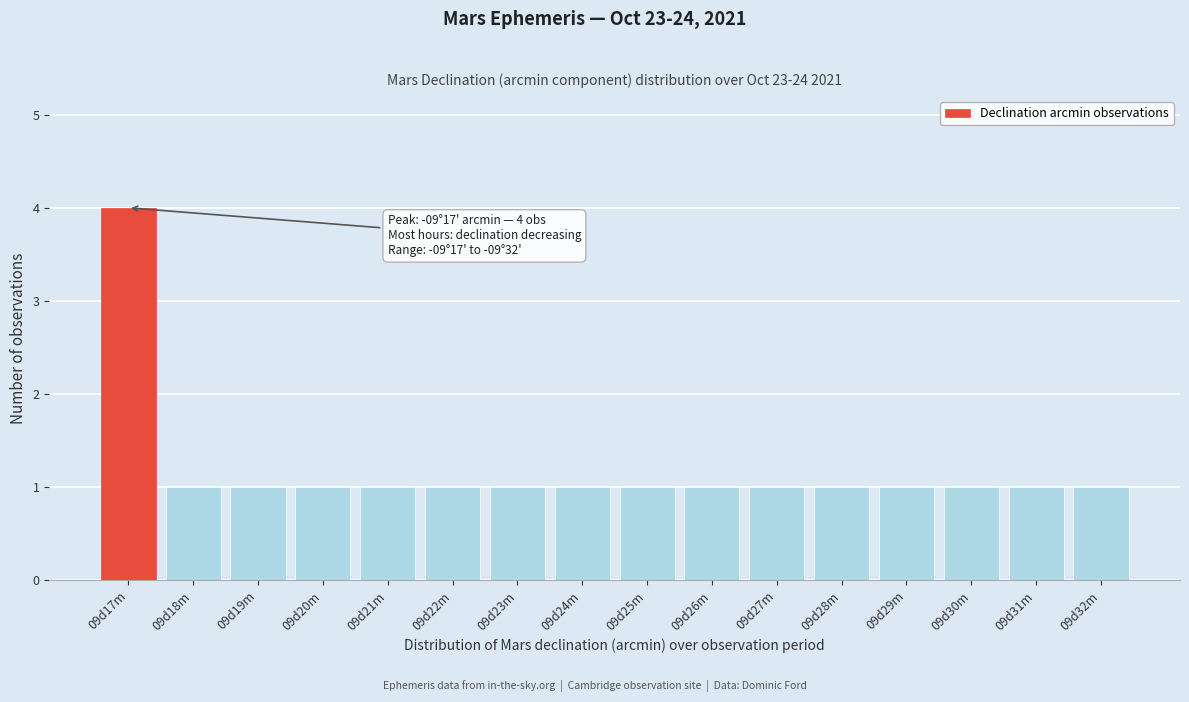

Reading left to right, extract all data points from this chart.

09d17m=4	09d18m=1	09d19m=1	09d20m=1	09d21m=1	09d22m=1	09d23m=1	09d24m=1	09d25m=1	09d26m=1	09d27m=1	09d28m=1	09d29m=1	09d30m=1	09d31m=1	09d32m=1